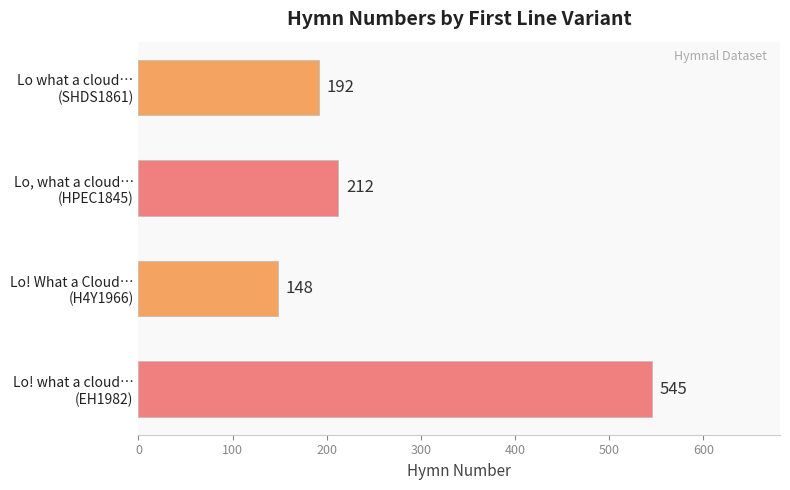

Reading bottom to top, extract all data points from this chart.

545	148	212	192